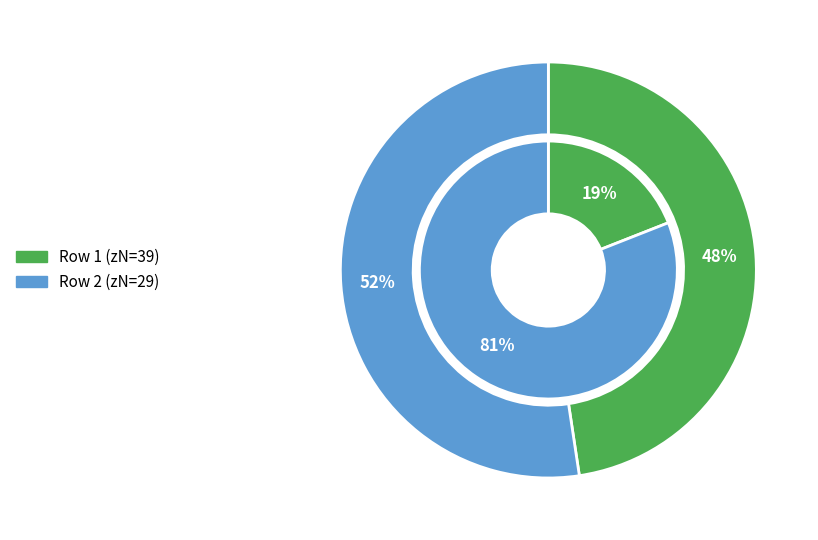

What percentage do 39 and 29 together represent?

100.0%